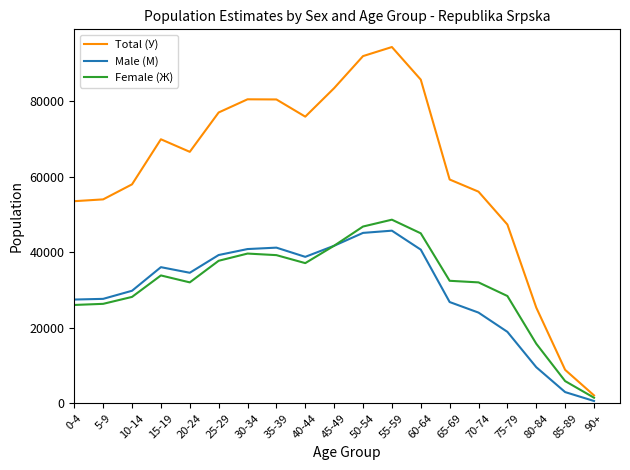

Which series ends up on top after the final intersection of Female (Ж) and Male (M)?

Female (Ж)